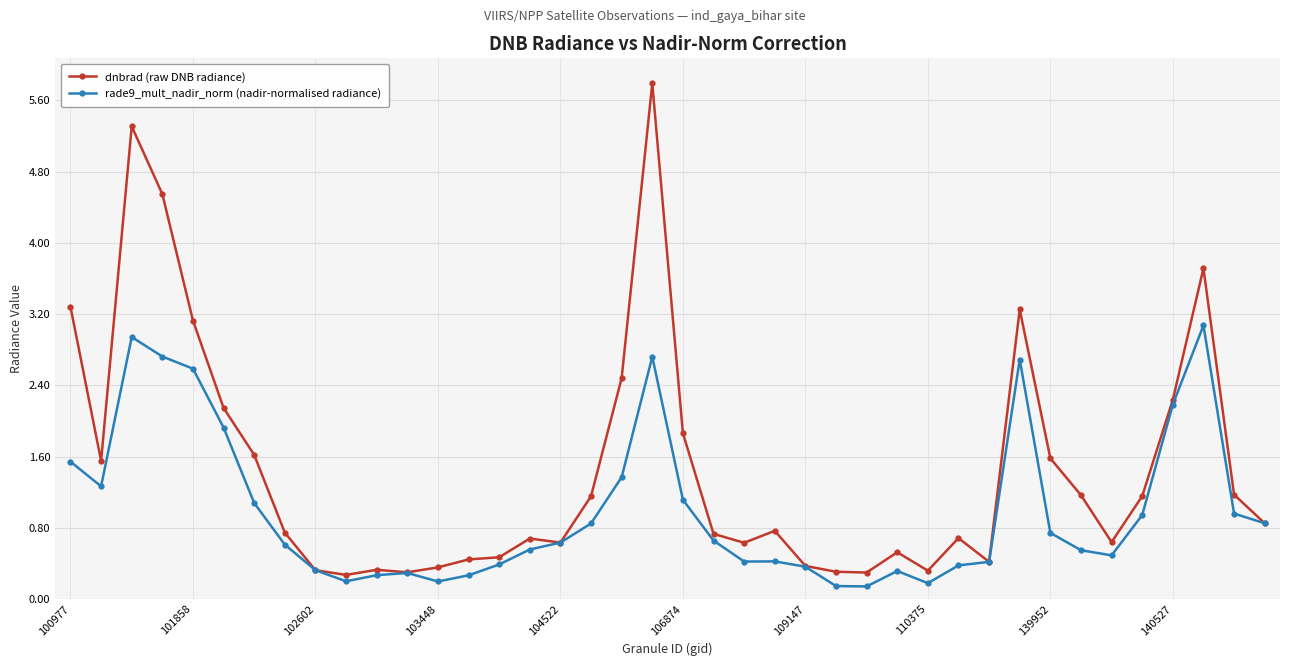

Which series has the largest range (max minus min)?

dnbrad (raw DNB radiance)